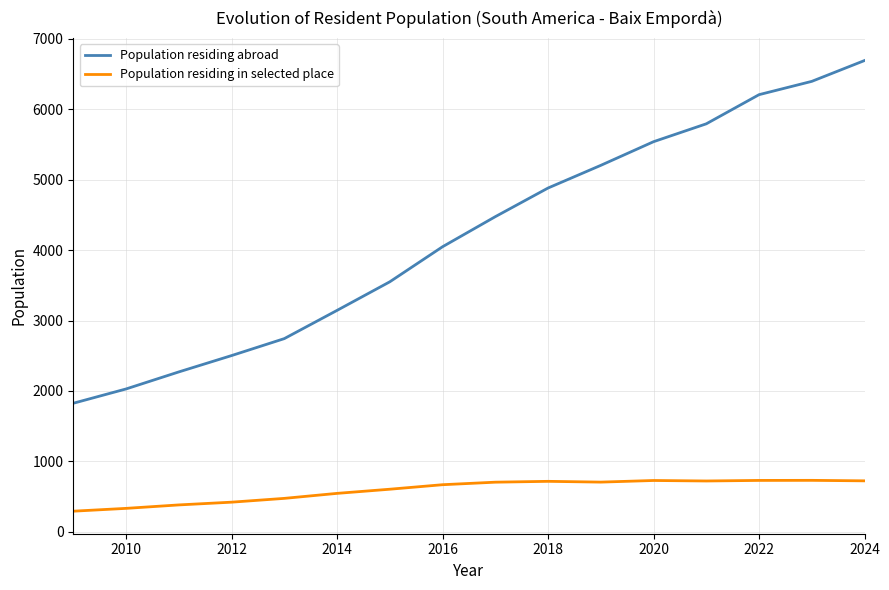

True or false: Population residing in selected place and Population residing abroad intersect in this chart.

False